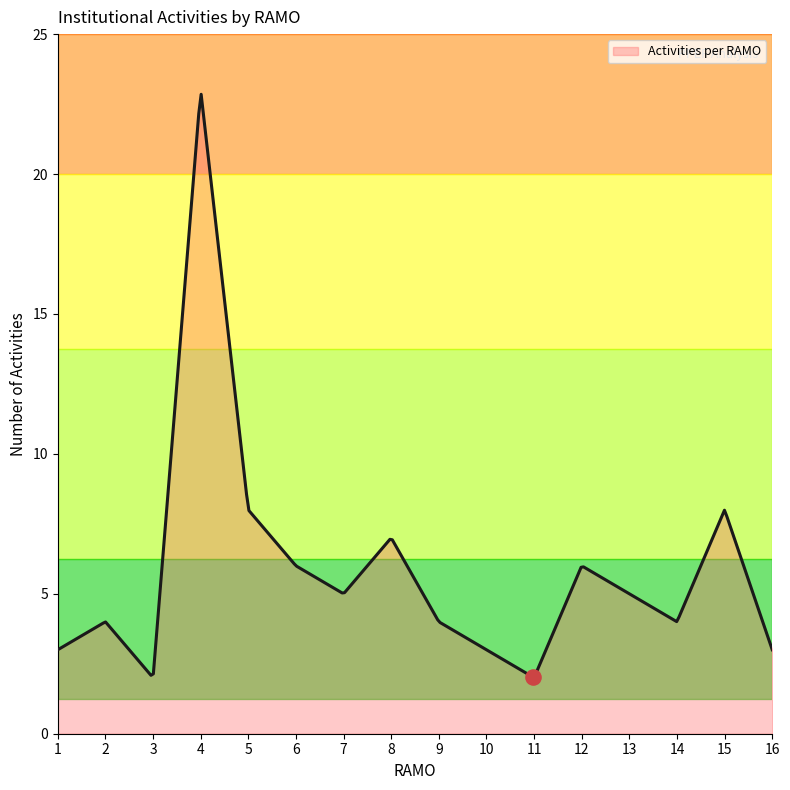

What is the smallest value displayed?

2.0